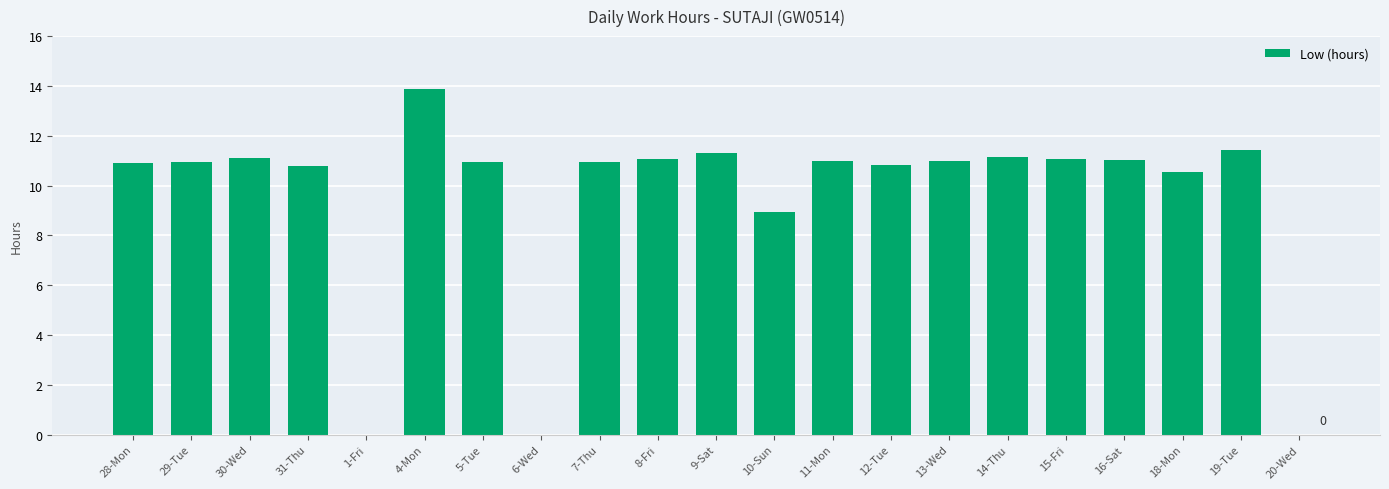

Where does the data first go above 10?

28-Mon